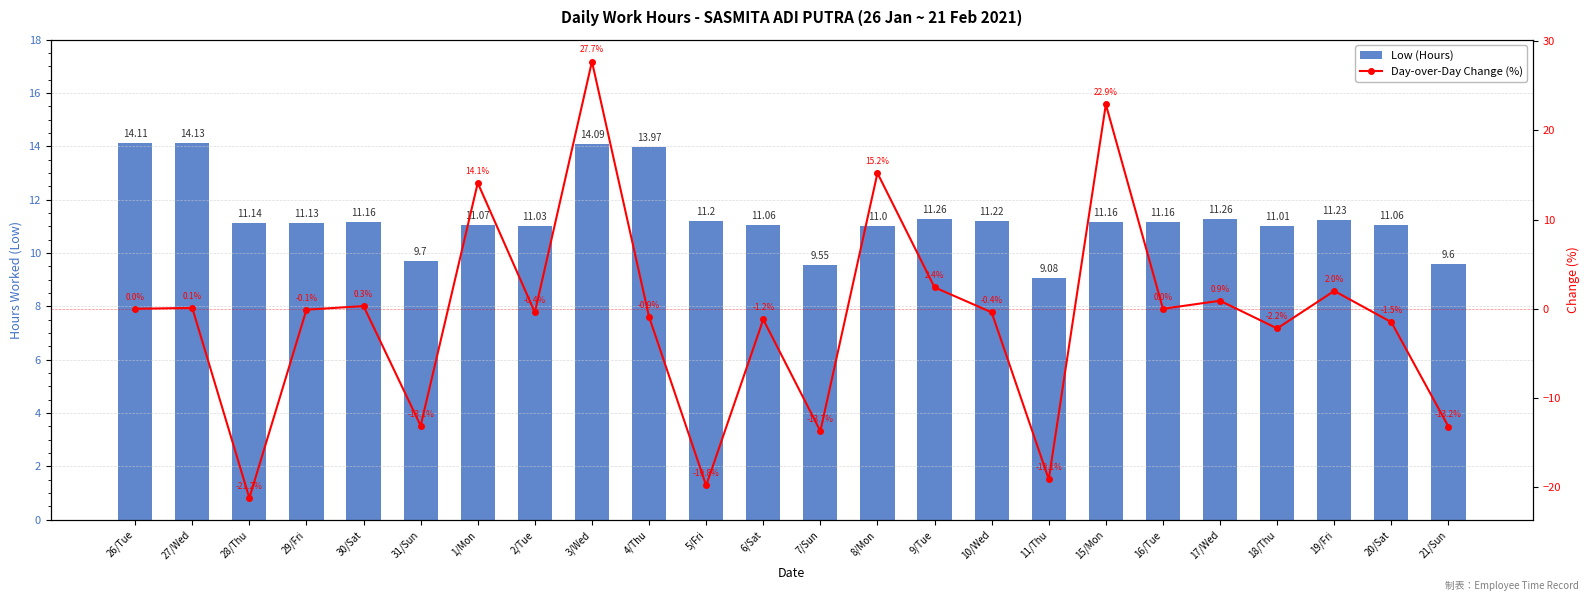

Is the value of Day-over-Day Change (%) at 4/Thu greater than the value of Low (Hours) at 30/Sat?

No